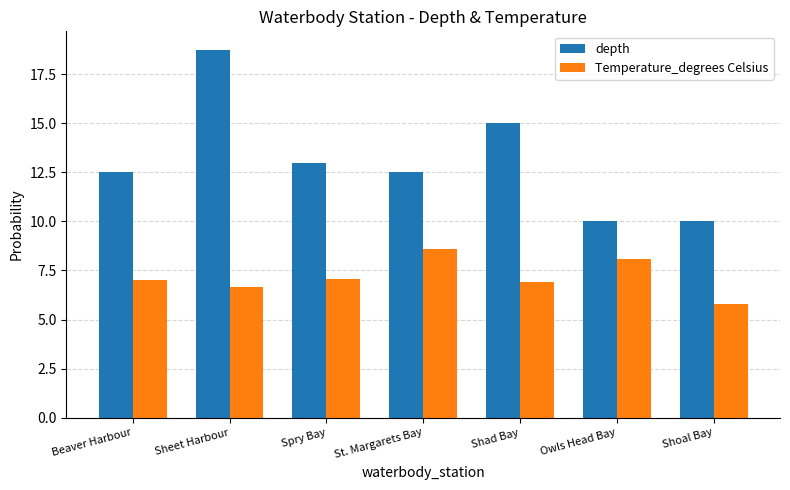

Which series changed the most between Sheet Harbour and Spry Bay?

depth